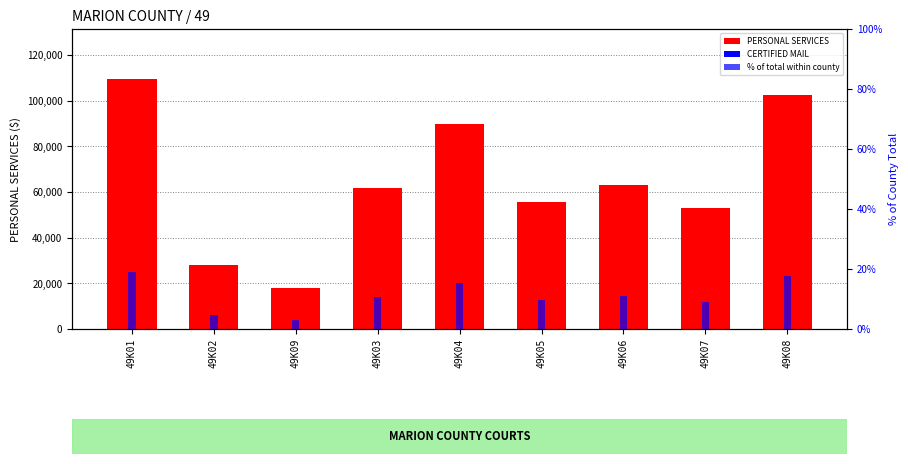

How many bars are there in total?

27